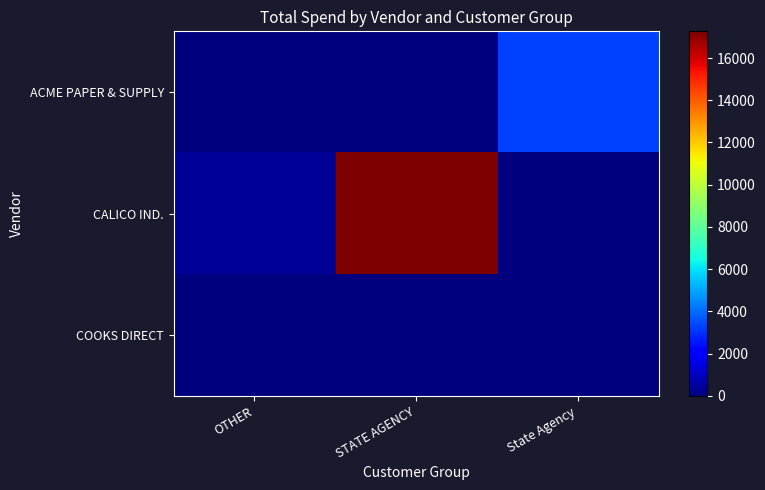

Reading left to right, list all the values displayed in this chart.

ACME PAPER & SUPPLY: OTHER=0.0	STATE AGENCY=0.0	State Agency=3258.1
CALICO IND.: OTHER=373.2	STATE AGENCY=17265.3	State Agency=0.0
COOKS DIRECT: OTHER=0.0	STATE AGENCY=0.0	State Agency=0.0